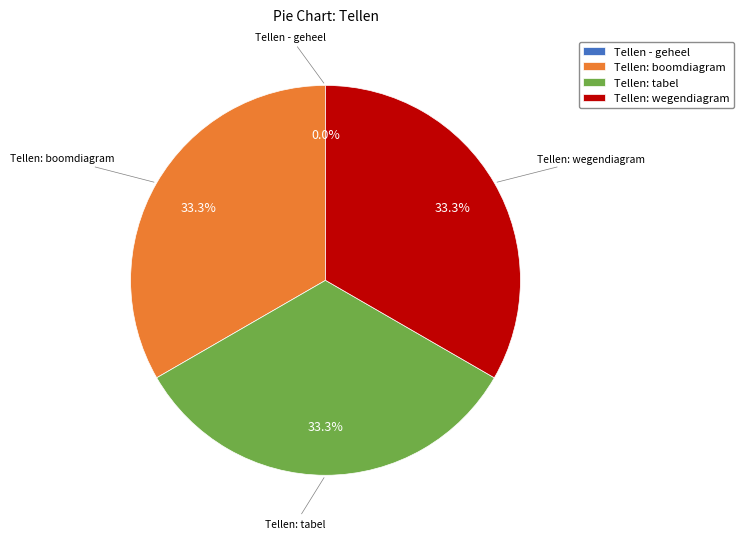

Is it true that Tellen: boomdiagram is 33% of the pie?

True